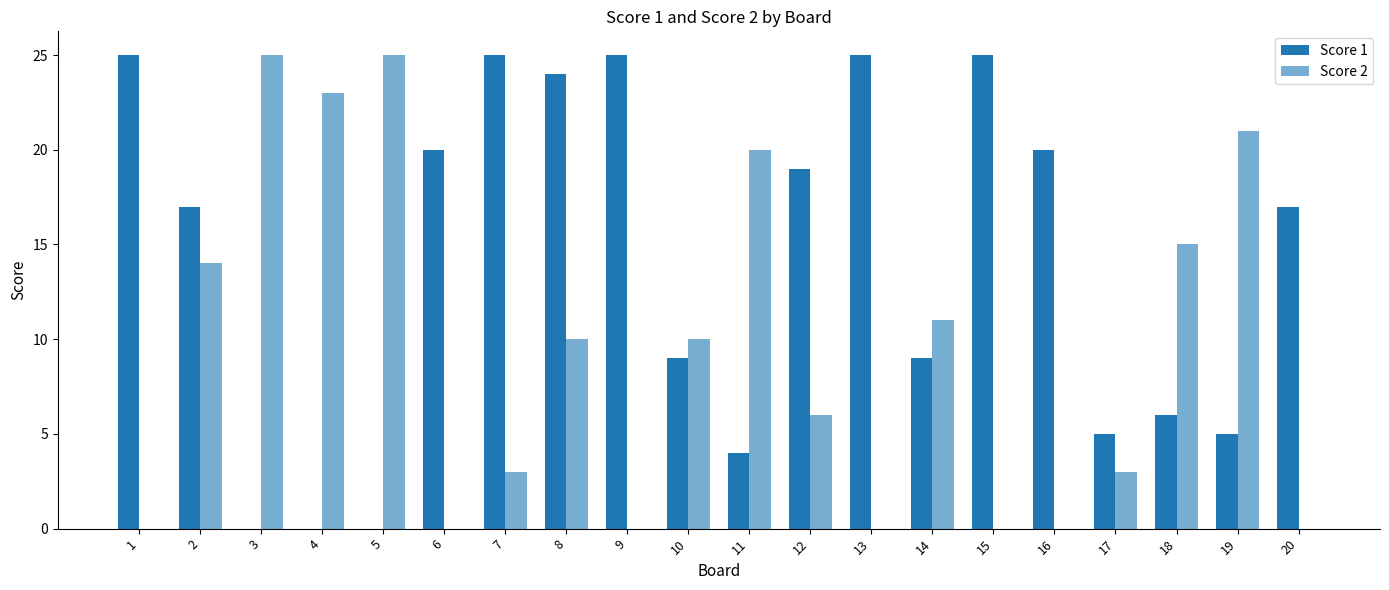

Which series has the largest total across all categories?

Score 1